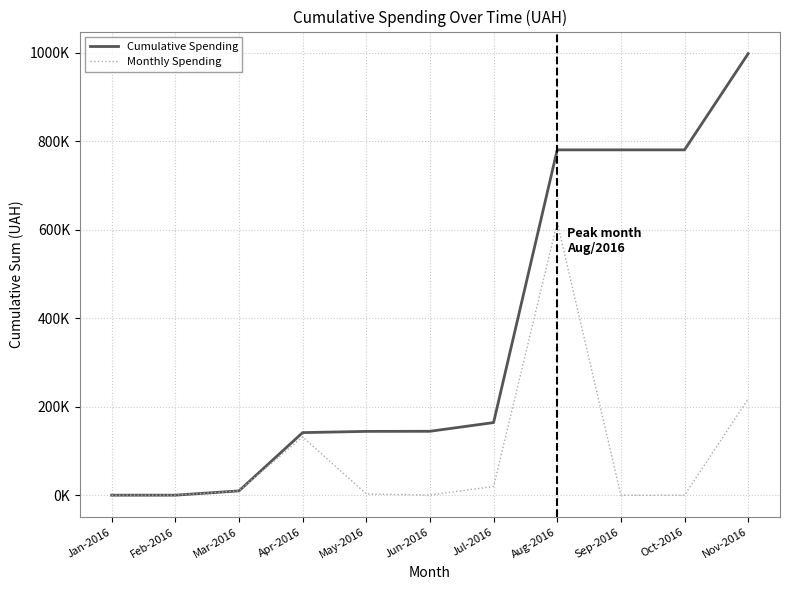

Rank the series at Apr-2016 from lowest to highest value.

Monthly Spending, Cumulative Spending